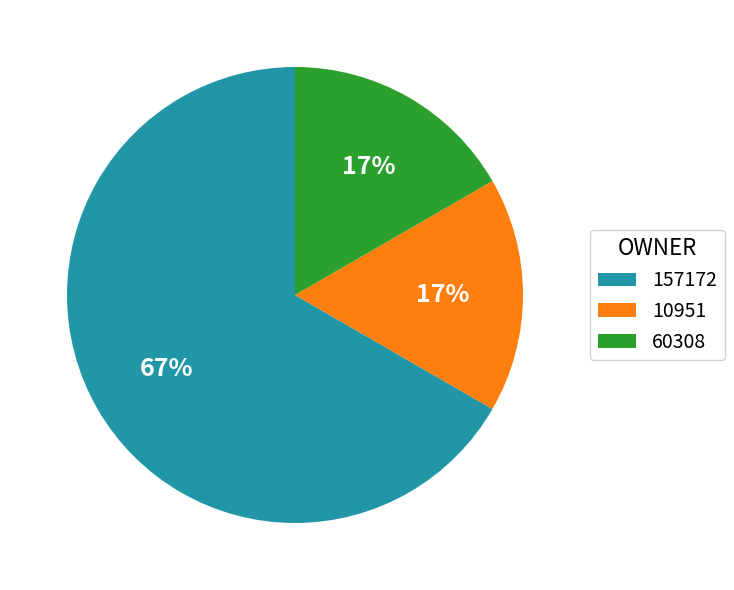

What percentage is the 10951 slice, to the nearest percent?

17%